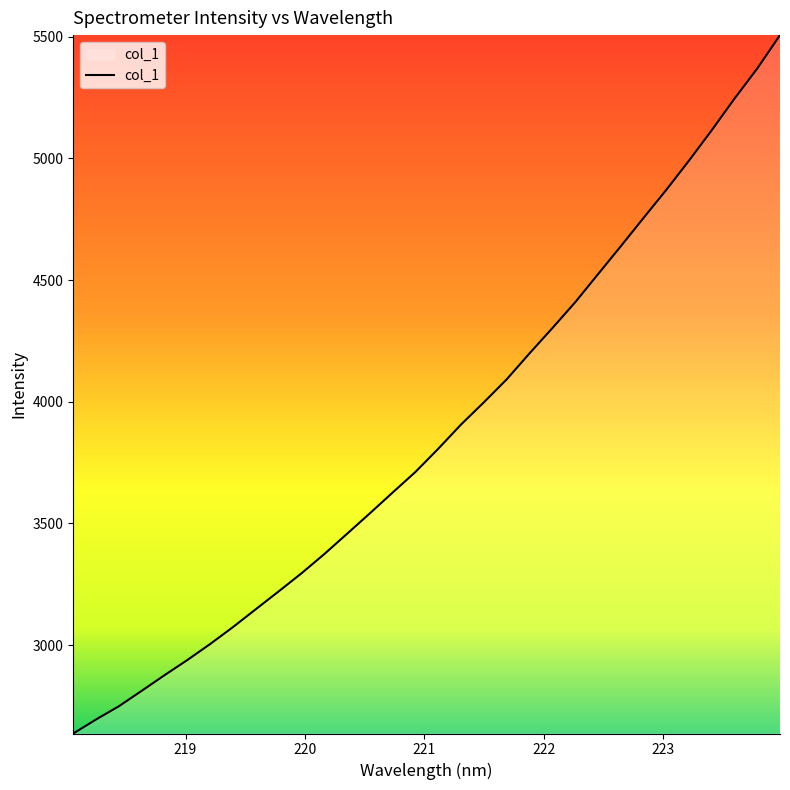

True or false: there are more than 2 points higher than both neighbors.

False